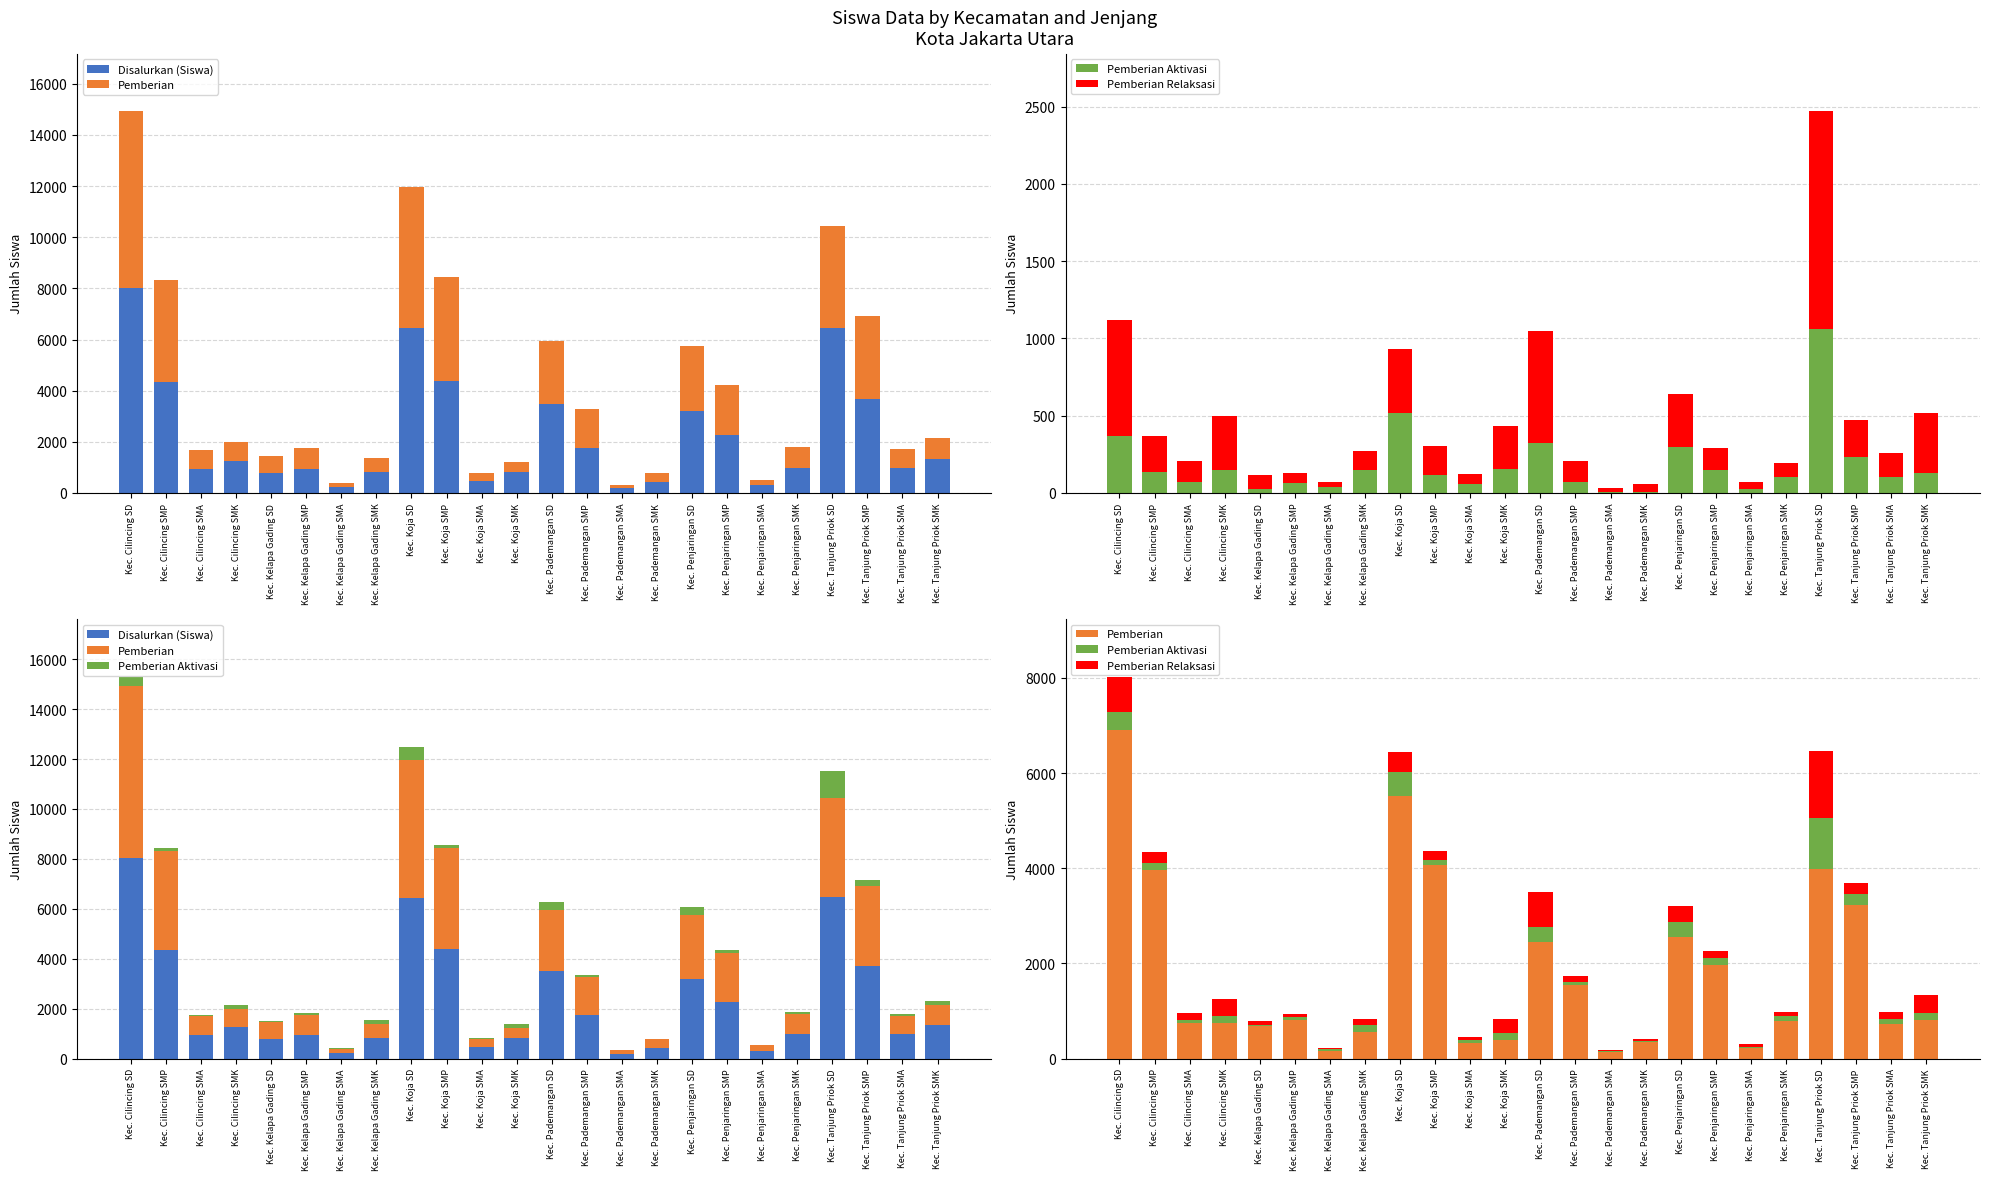

What position from the left is Kec. Penjaringan SMA?

19